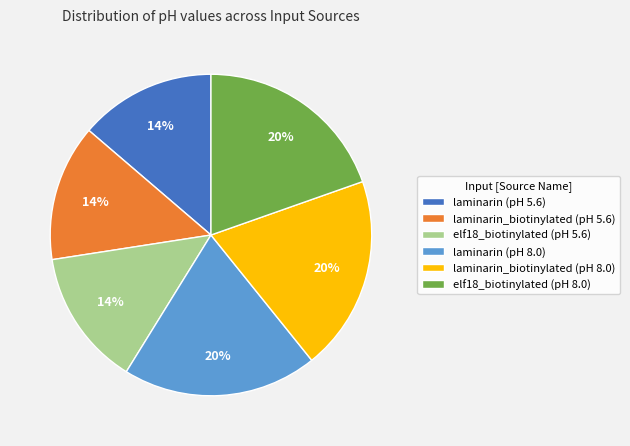

Between laminarin_biotinylated (pH 8.0) and elf18_biotinylated (pH 5.6), which is larger?

laminarin_biotinylated (pH 8.0)